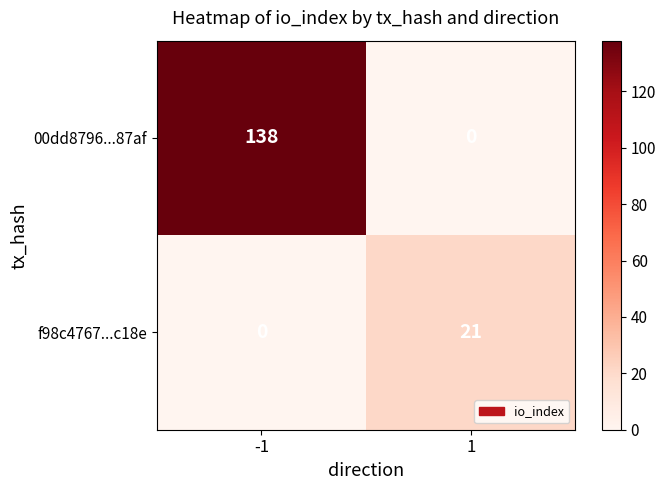

Reading left to right, transcribe all the data shown in this chart.

00dd8796...87af: 138	0
f98c4767...c18e: 0	21